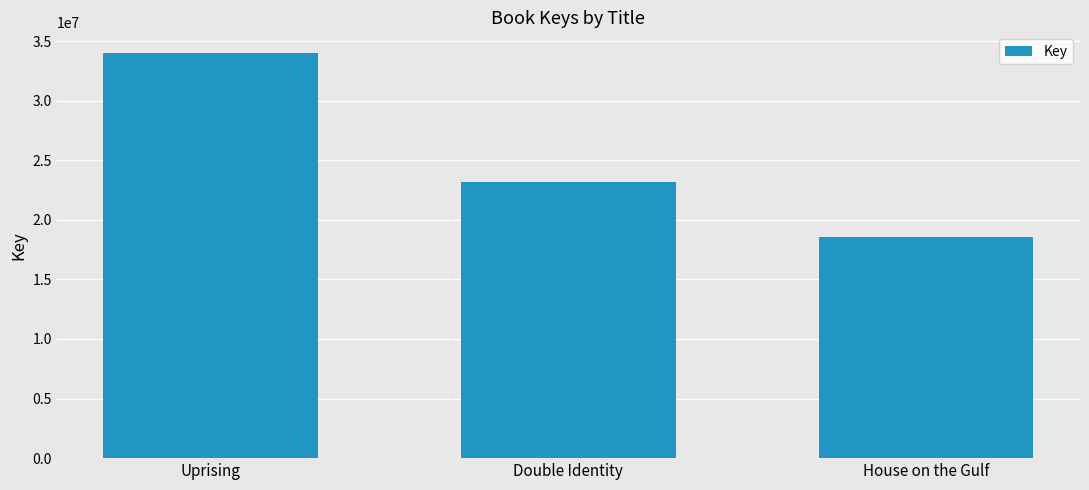

True or false: the data shows 45565771 at Uprising.

False